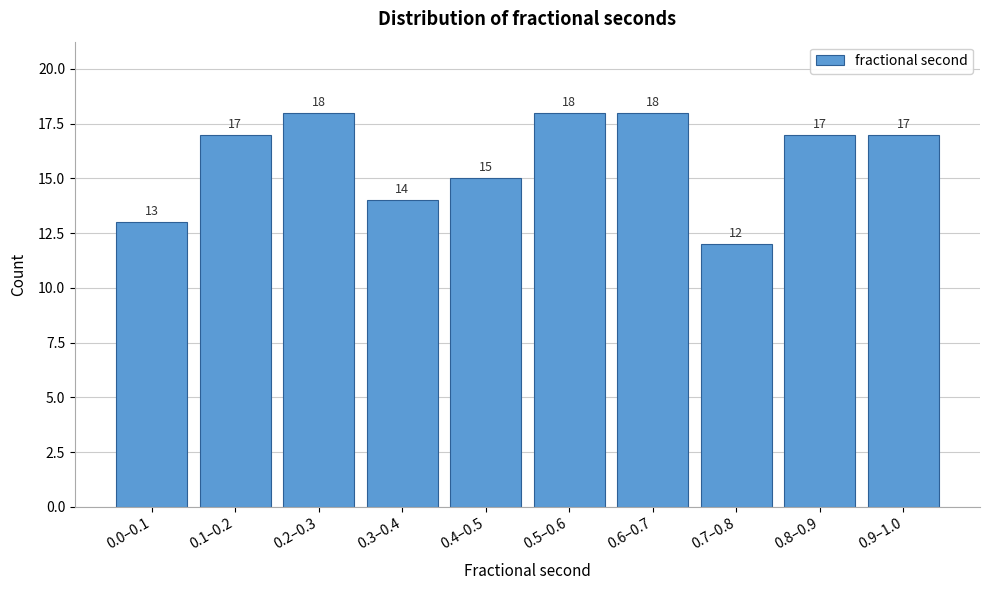

Reading right to left, list all the values displayed in this chart.

17	17	12	18	18	15	14	18	17	13